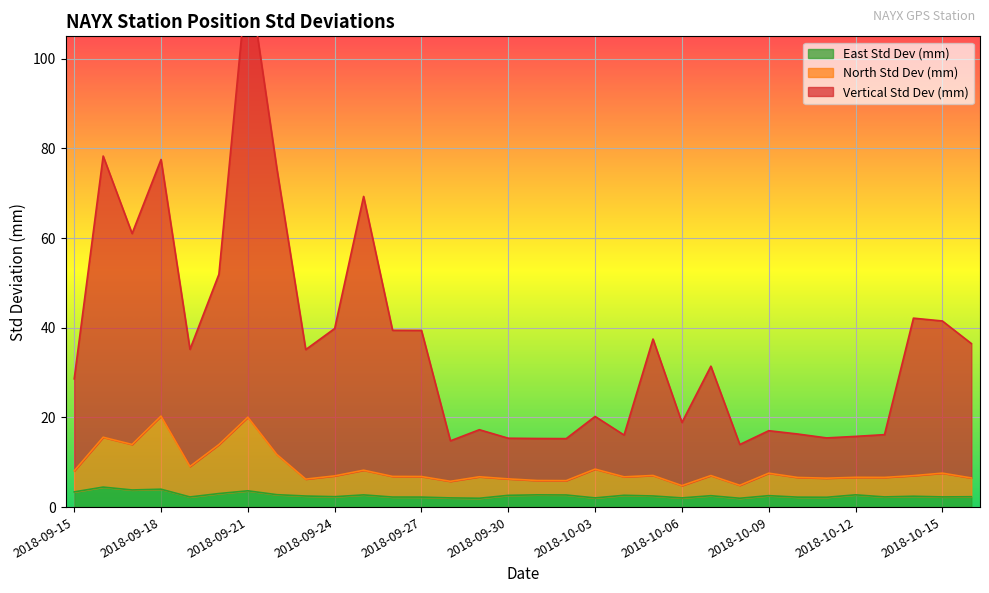

Reading left to right, what are all the values shown in this chart?

Vertical Std Dev (mm): 28.6	78.3	61.0	77.5	35.2	51.9	119.8	75.6	35.1	39.8	69.3	39.4	39.4	14.8	17.3	15.4	15.3	15.3	20.2	16.1	37.5	18.9	31.4	14.0	17.0	16.3	15.4	15.8	16.2	42.1	41.5	36.5
North Std Dev (mm): 8.1	15.6	14.0	20.3	9.1	13.9	20.1	11.8	6.2	7.0	8.2	6.8	6.8	5.8	6.8	6.3	5.9	5.9	8.5	6.8	7.1	4.8	7.0	4.9	7.6	6.6	6.4	6.6	6.6	7.0	7.6	6.5
East Std Dev (mm): 3.4	4.5	3.8	4.0	2.3	3.0	3.6	2.8	2.5	2.3	2.7	2.2	2.2	2.0	2.0	2.6	2.7	2.7	2.0	2.6	2.5	2.0	2.5	2.0	2.5	2.2	2.2	2.7	2.3	2.4	2.3	2.3